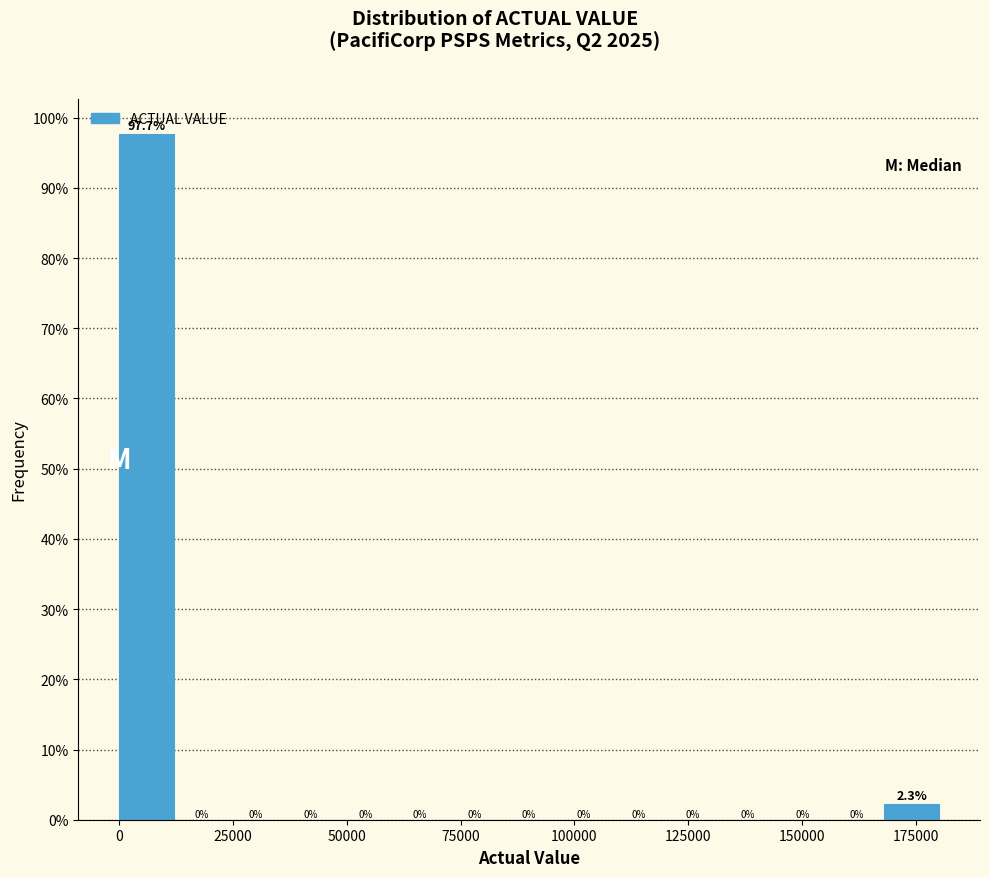

Read against the x-axis, roughly where is the centre of the tallest bar?

5000